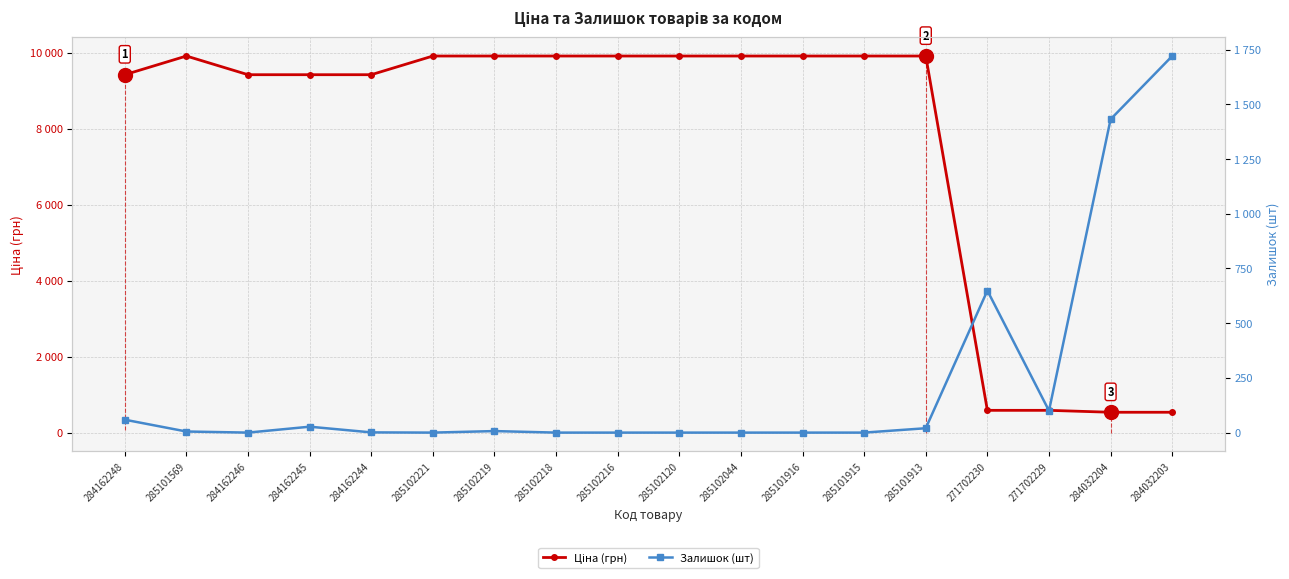

True or false: Ціна (грн) has a value of 4285.9 at 285102219.

False